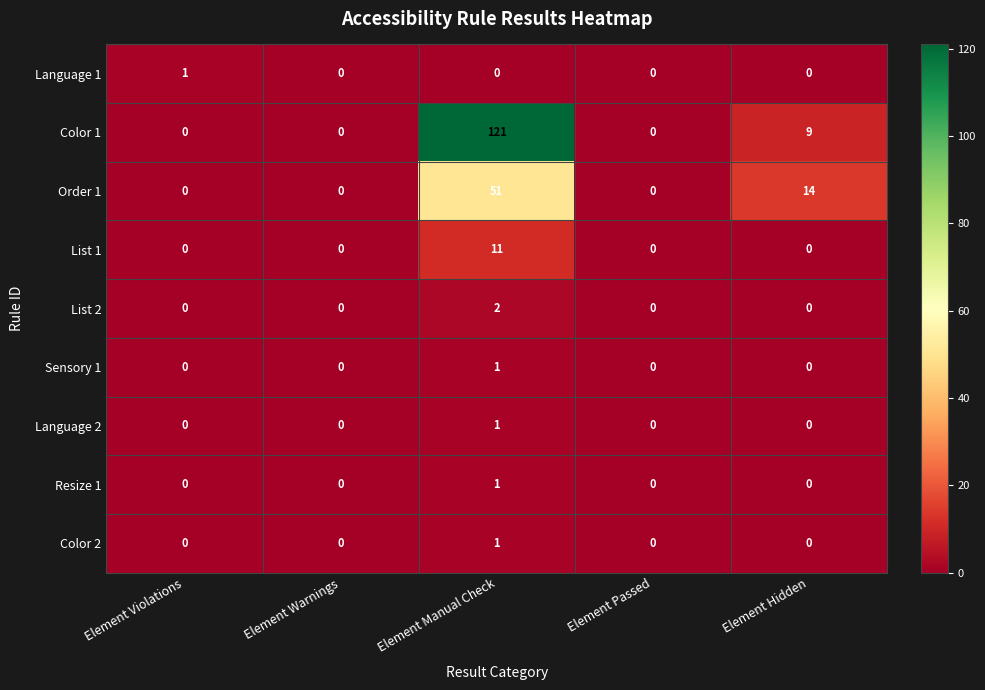

What is the sum of the Order 1 values at Element Manual Check and Element Passed?

51